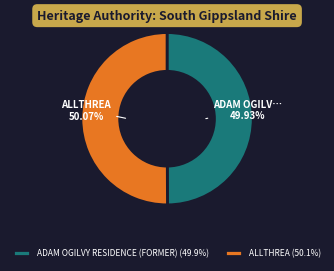

Is the sum of ADAM OGILVY RESIDENCE (FORMER) (49.9%) and ALLTHREA (50.1%) greater than half?

Yes